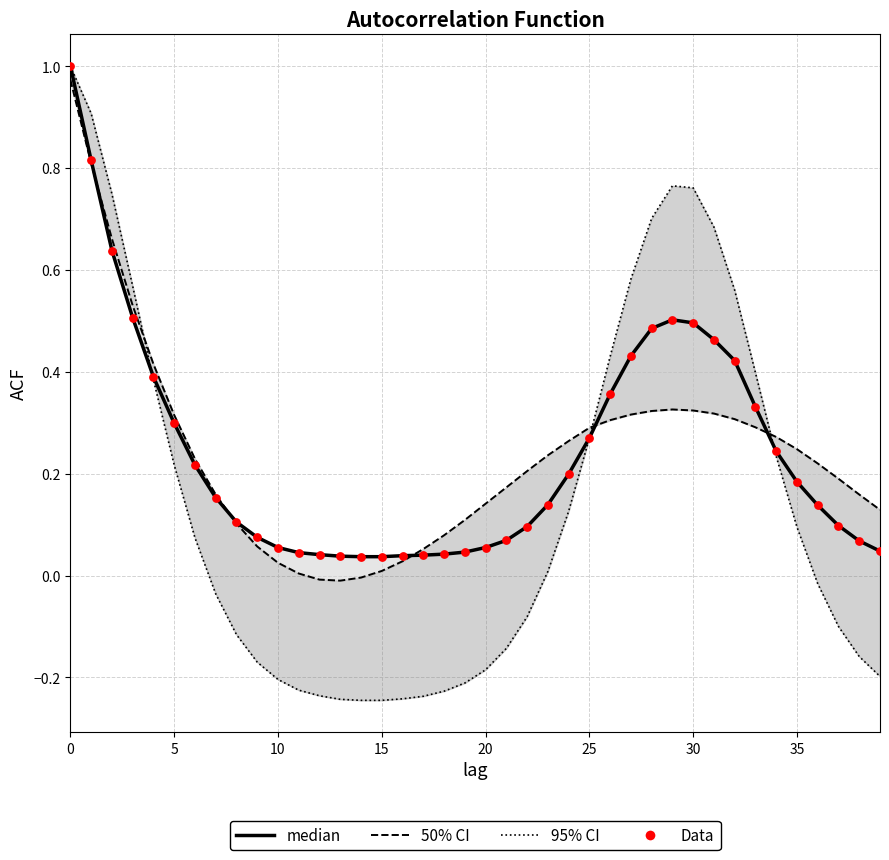

What are all the series names shown in the legend?

95% CI, 50% CI, median, Data